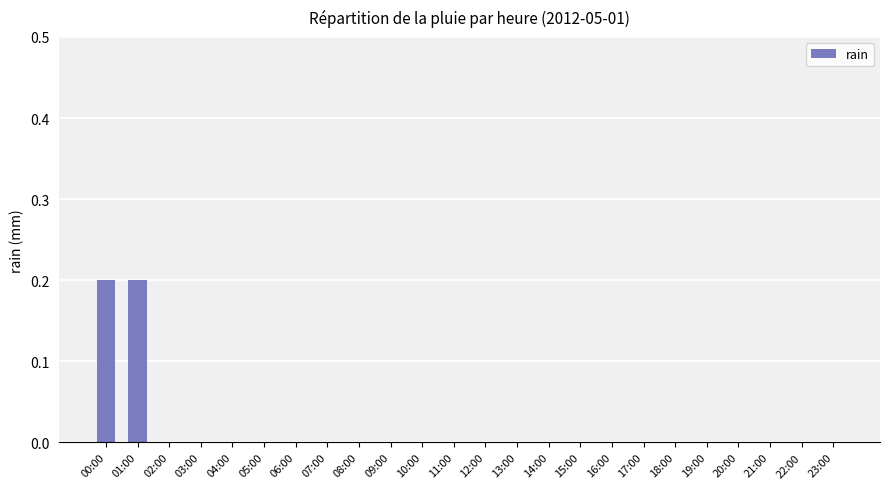

Count the values in the range 0 to 1.

24